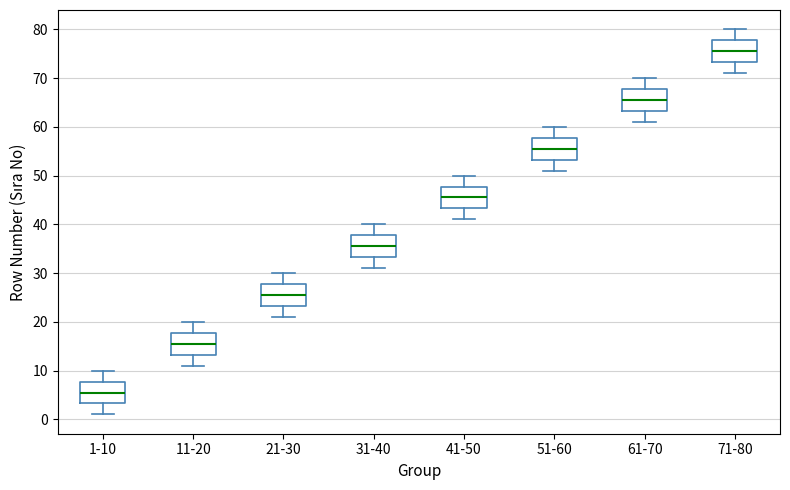

Where does the median line of the box for 21-30 sit on the y-axis? The values are not printed on the chart, so give them approximately, as read against the axis.

26